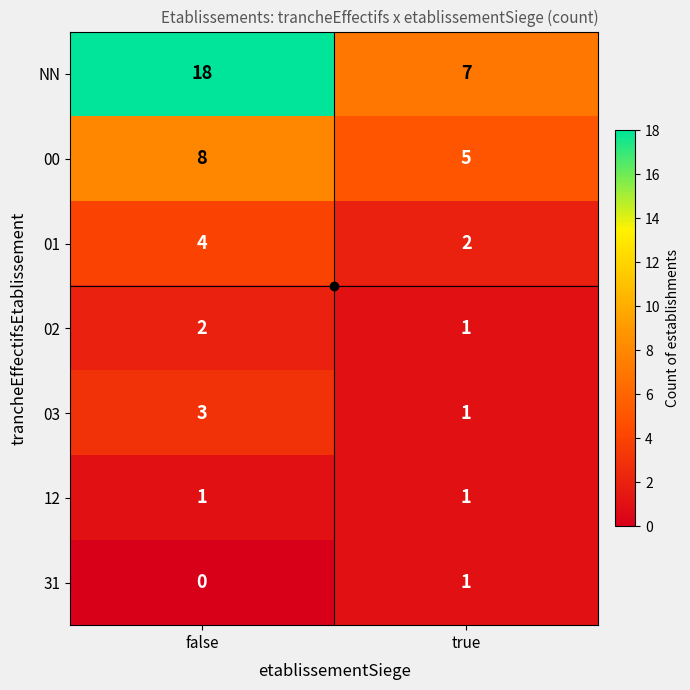

Which category has the lowest value across all series?

false